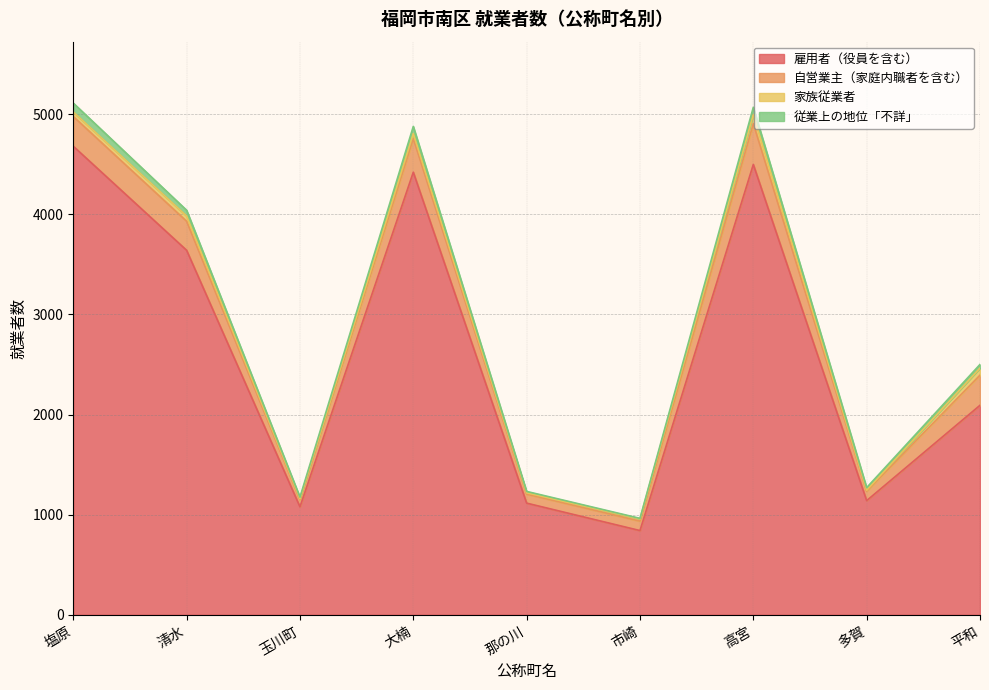

Which label corresponds to the smallest value in the chart?

市崎